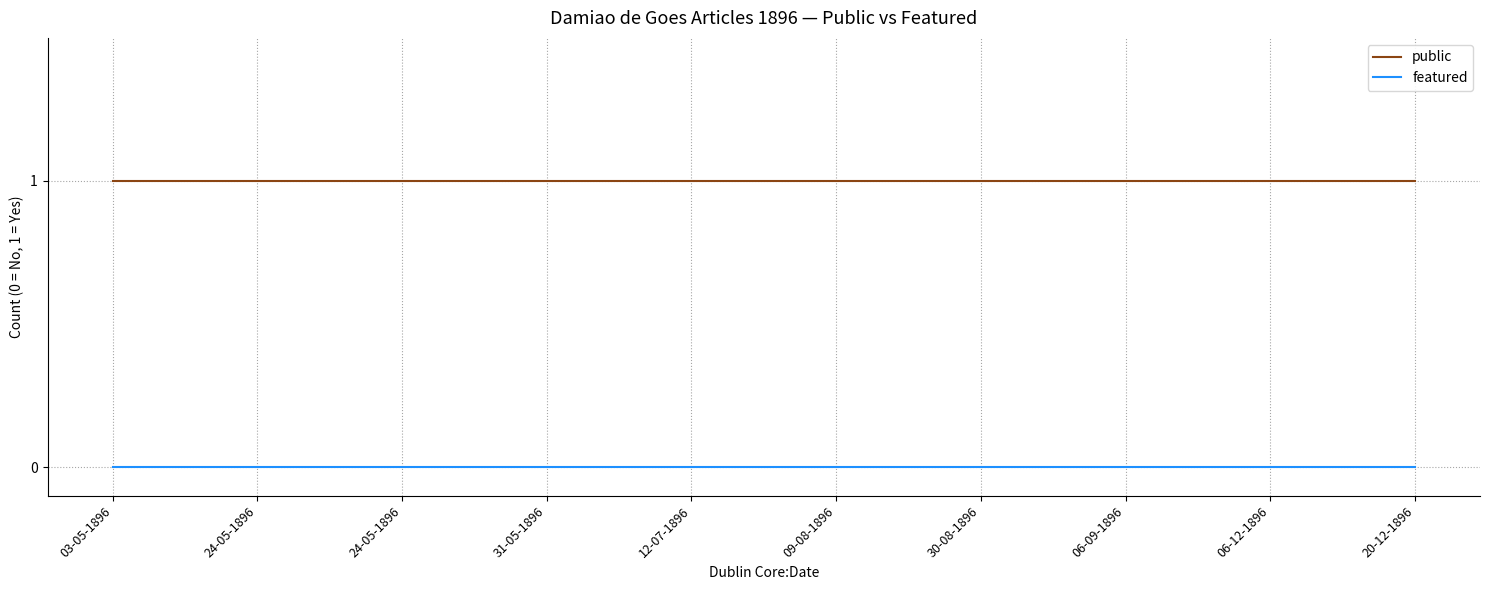

Reading right to left, extract all data points from this chart.

public: 20-12-1896=1	06-12-1896=1	06-09-1896=1	30-08-1896=1	09-08-1896=1	12-07-1896=1	31-05-1896=1	24-05-1896=1	24-05-1896=1	03-05-1896=1
featured: 20-12-1896=0	06-12-1896=0	06-09-1896=0	30-08-1896=0	09-08-1896=0	12-07-1896=0	31-05-1896=0	24-05-1896=0	24-05-1896=0	03-05-1896=0